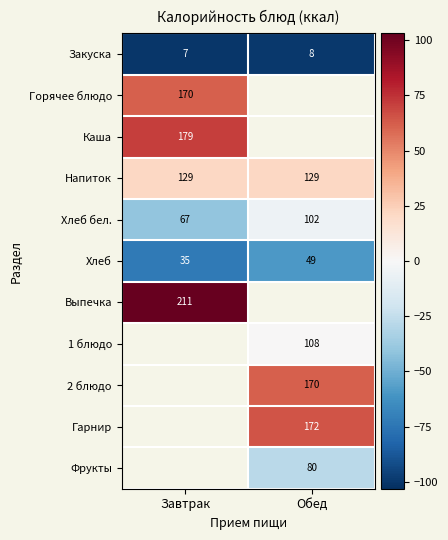

Is the value of Хлеб at Обед greater than the value of Выпечка at Завтрак?

No